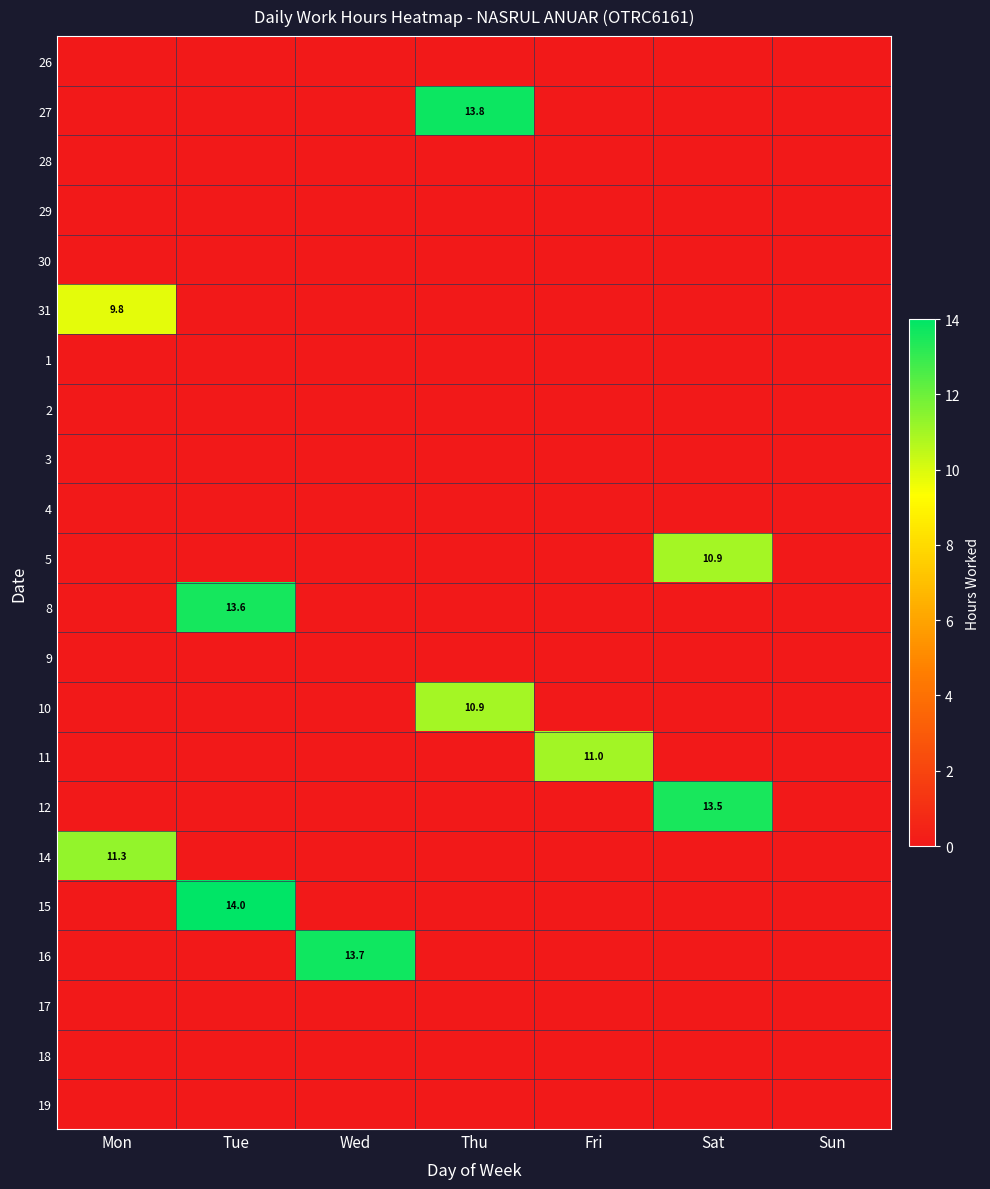

The 31 series shows 13.9 at Mon. True or false?

False